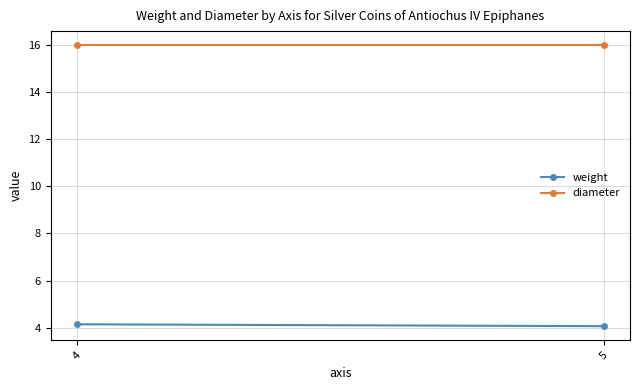

The weight series shows 6.3 at 5. True or false?

False